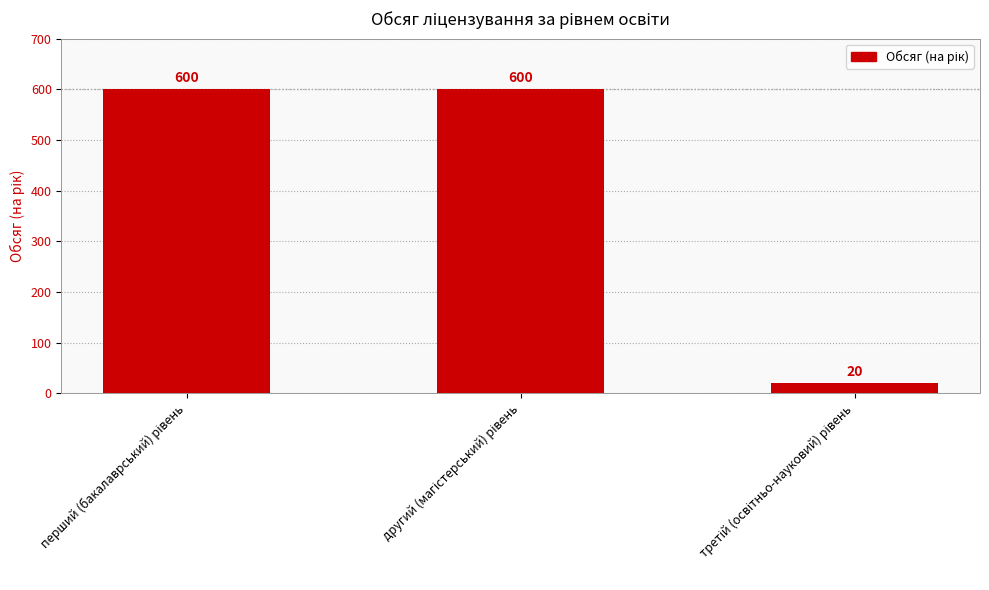

What is the value of the 2nd bar from the left?

600